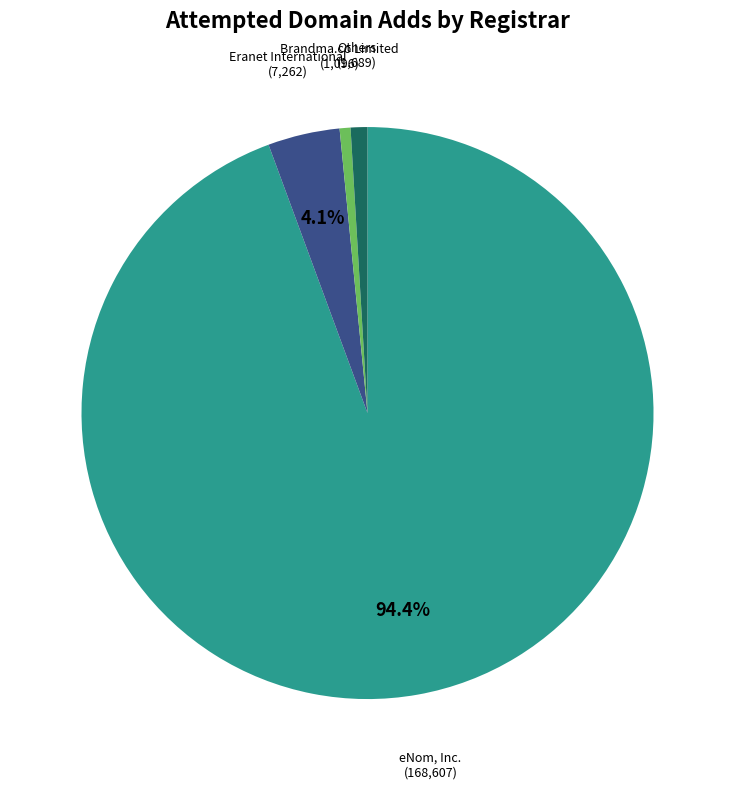

Does any single category account for the majority?

Yes